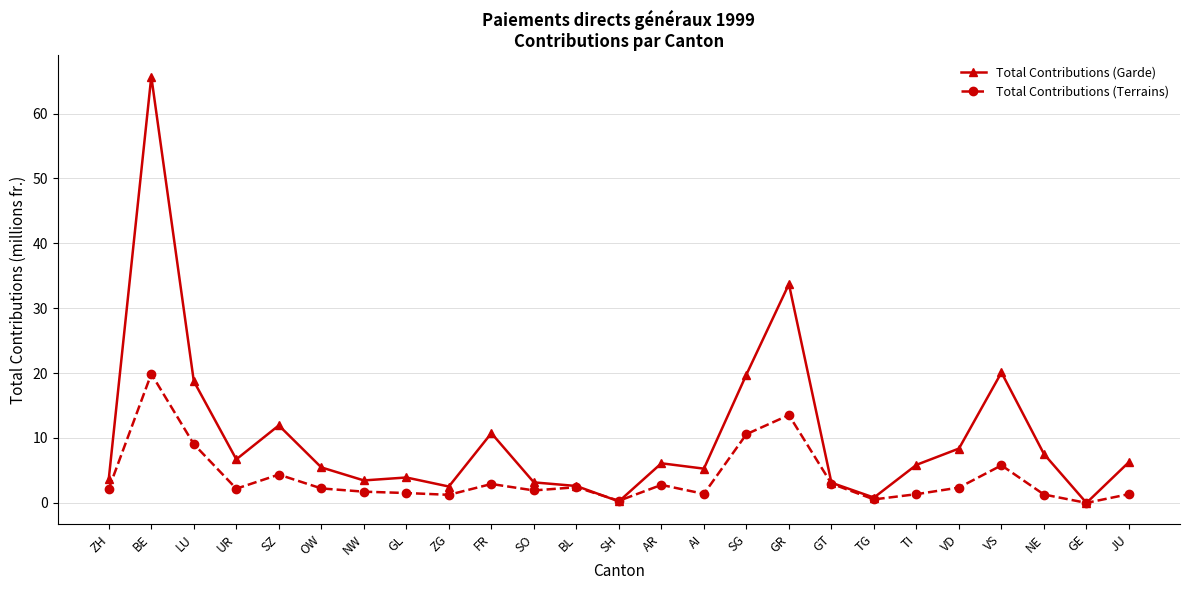

At which category does Total Contributions (Terrains) reach its first local peak?

BE